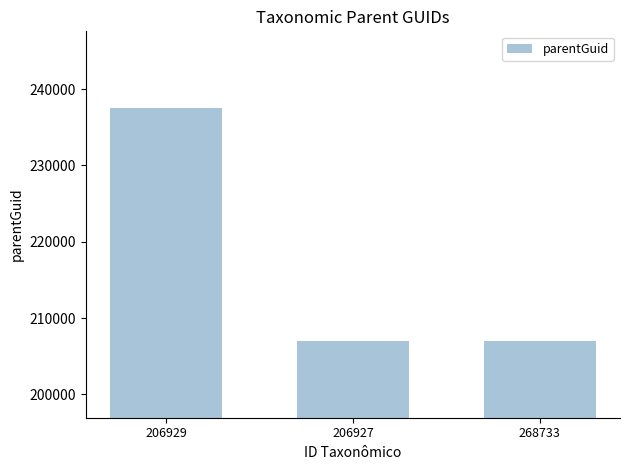

What is the maximum value shown in the chart?

237581